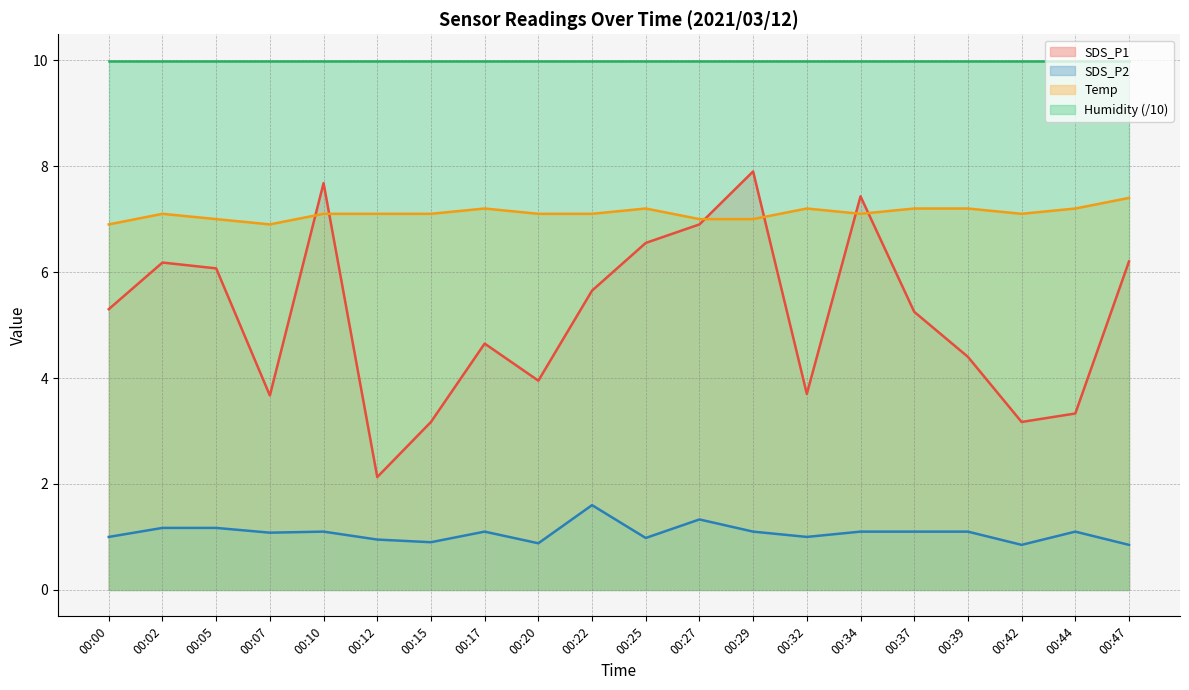

The value of SDS_P1 at 00:12 is 2.1. True or false?

True